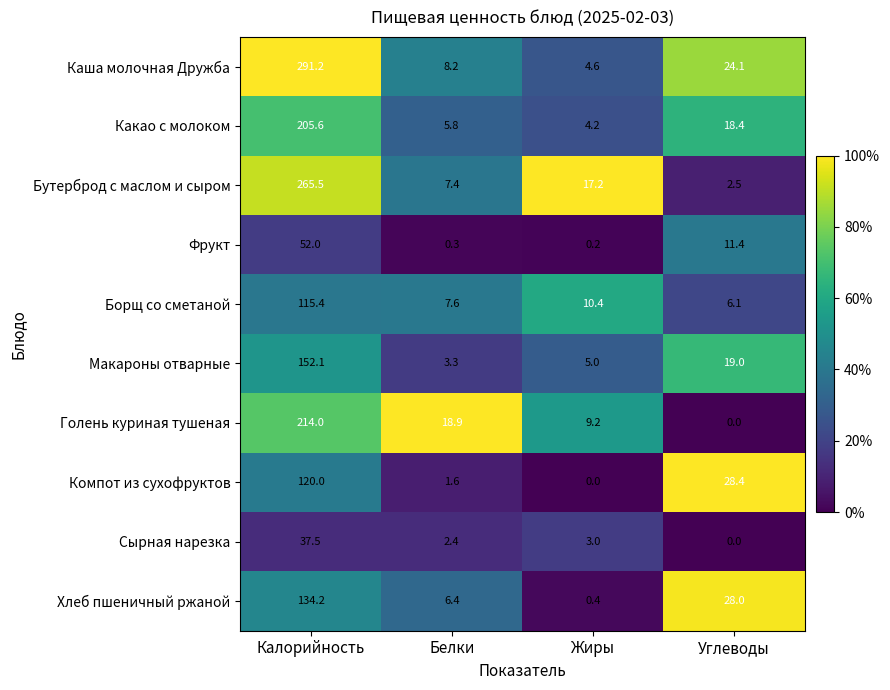

What is the total value across all series at Жиры?

54.2